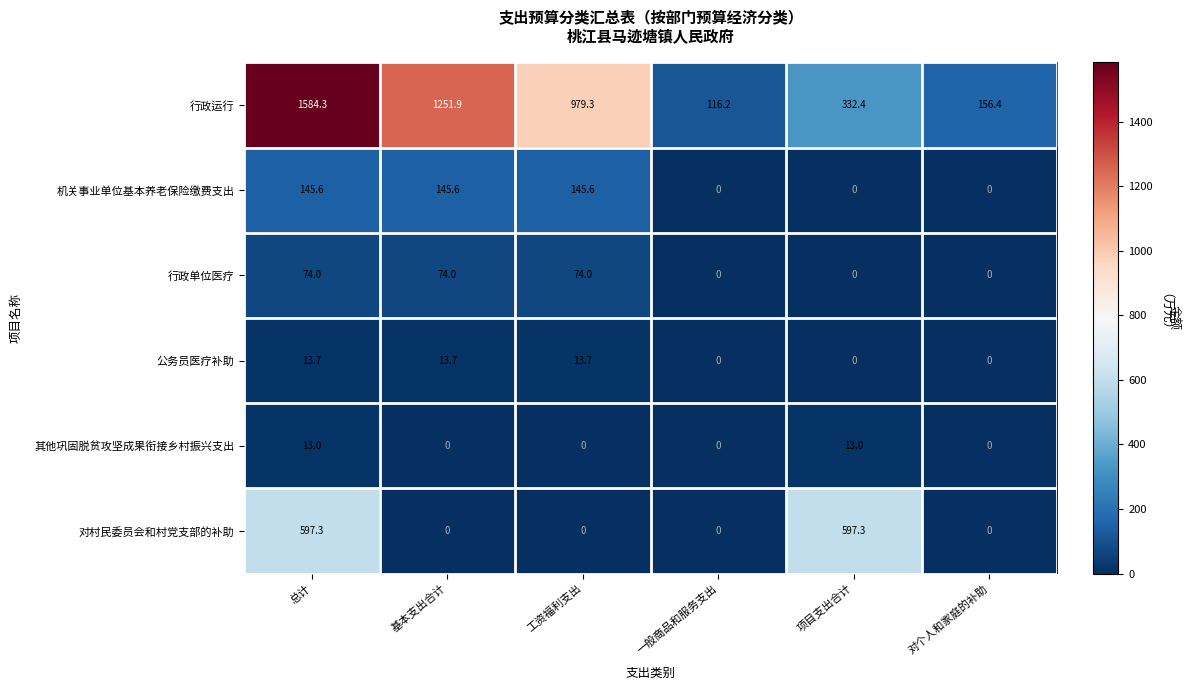

At how many categories does at least one series exceed 442?

4